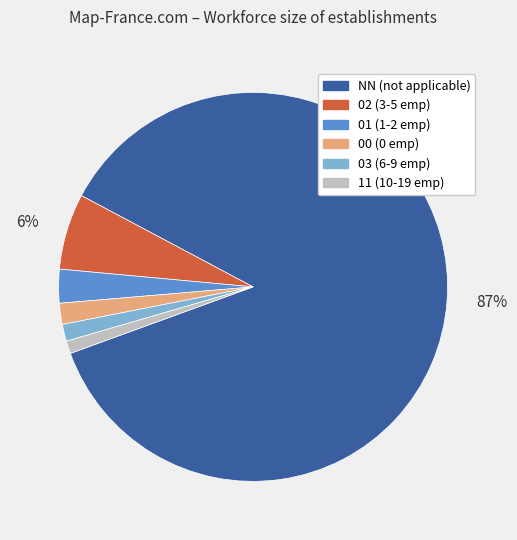

To the nearest percent, what is the difference between the largest and smallest slice percentages?

86%